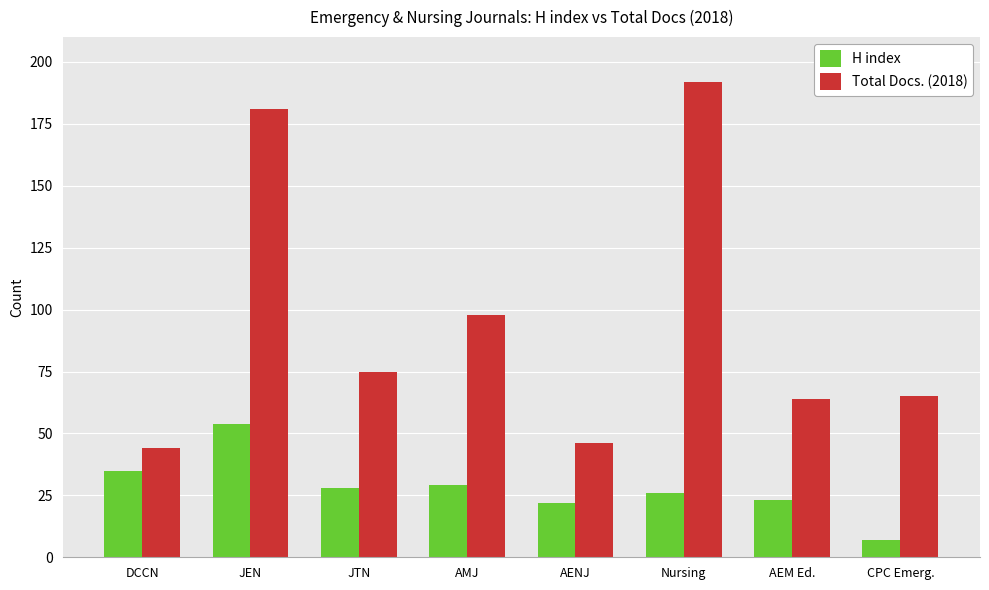

How many distinct data groups are displayed?

2